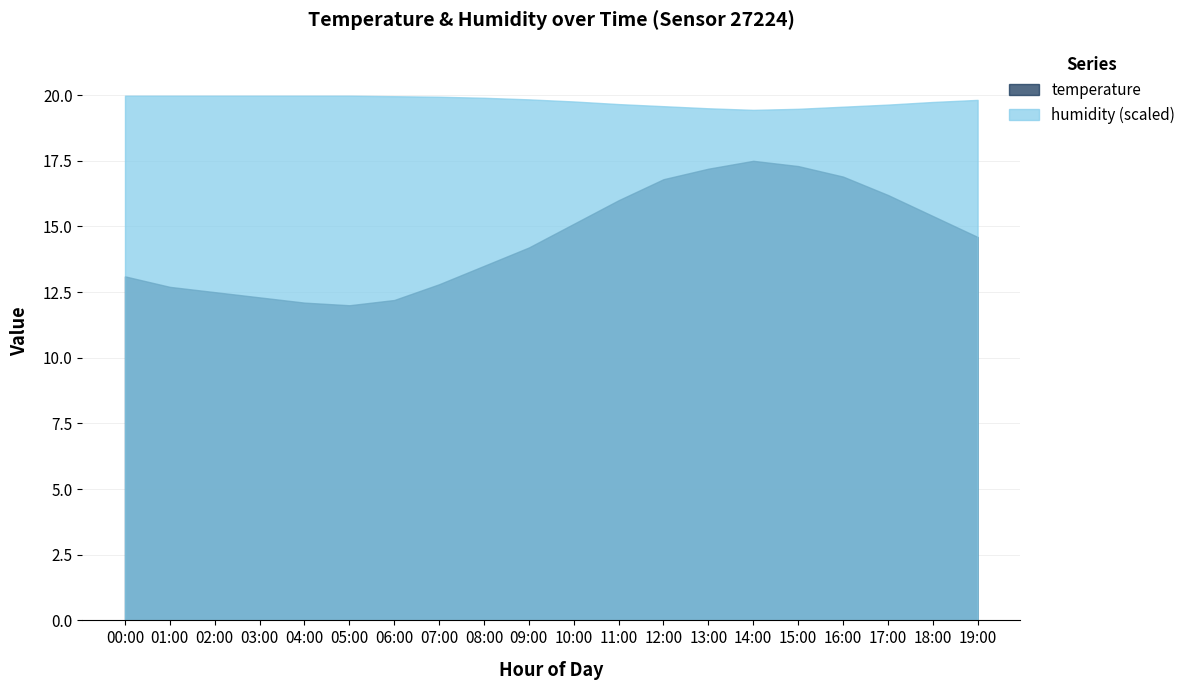

At which category does humidity reach its first local valley?

14:00